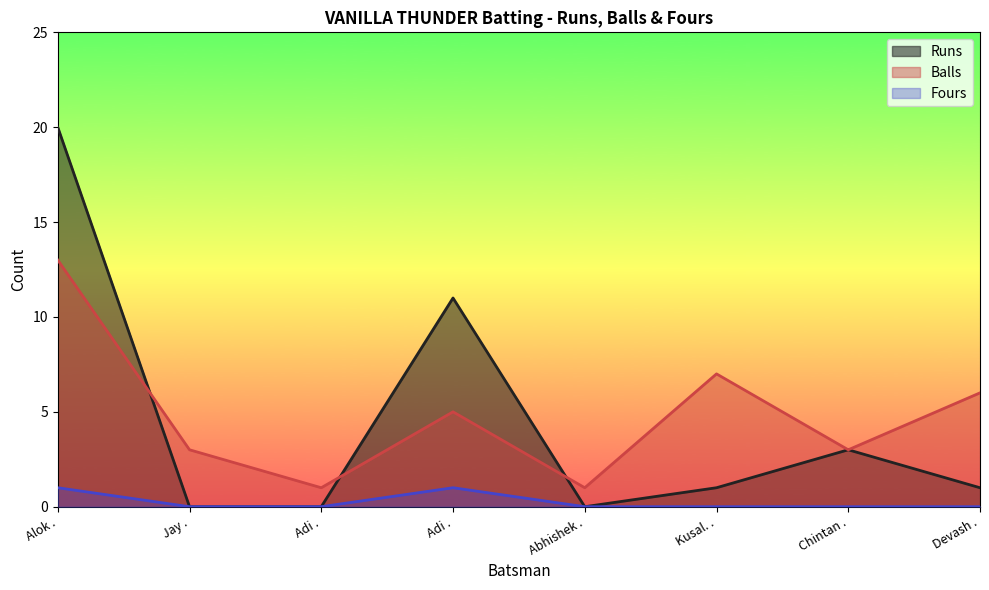

Reading left to right, list all the values displayed in this chart.

Runs: 20	0	0	11	0	1	3	1
Balls: 13	3	1	5	1	7	3	6
Fours: 1	0	0	1	0	0	0	0